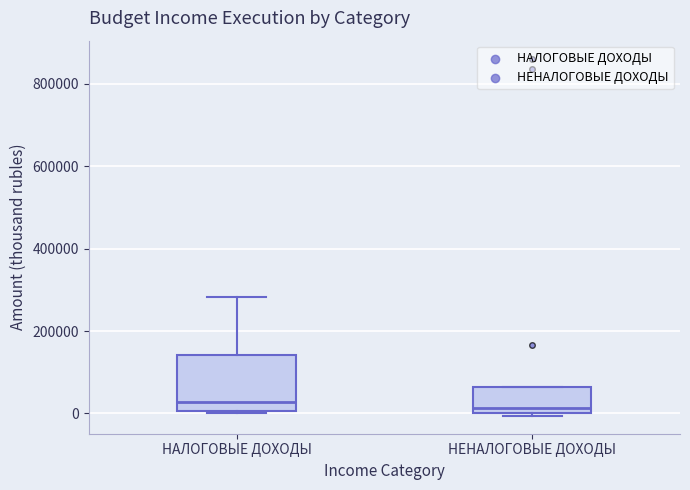

Which box is the tallest, from its lower edge to its upper edge?

НАЛОГОВЫЕ ДОХОДЫ